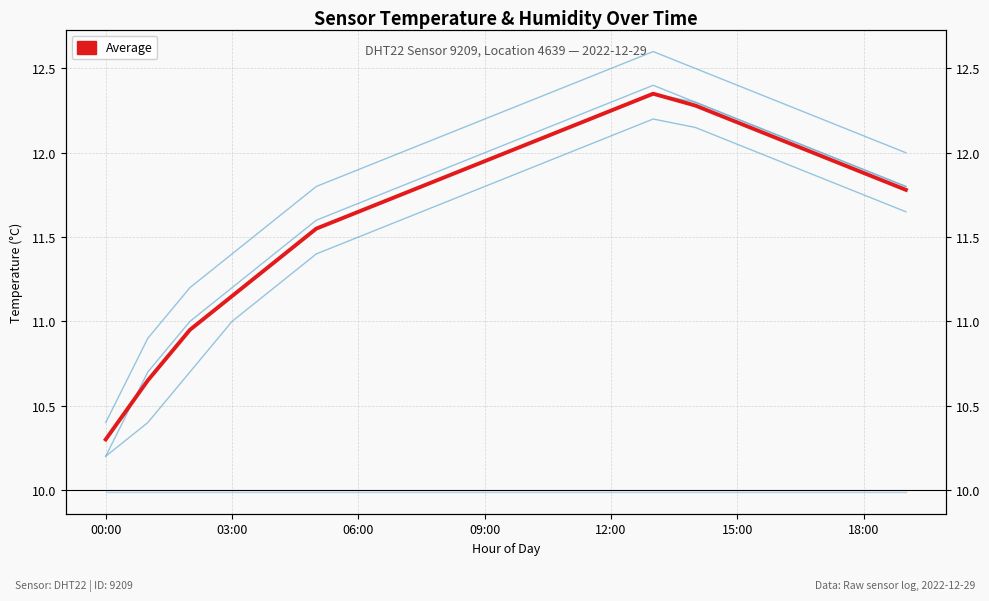

What is the label of the 17th point from the left?

16